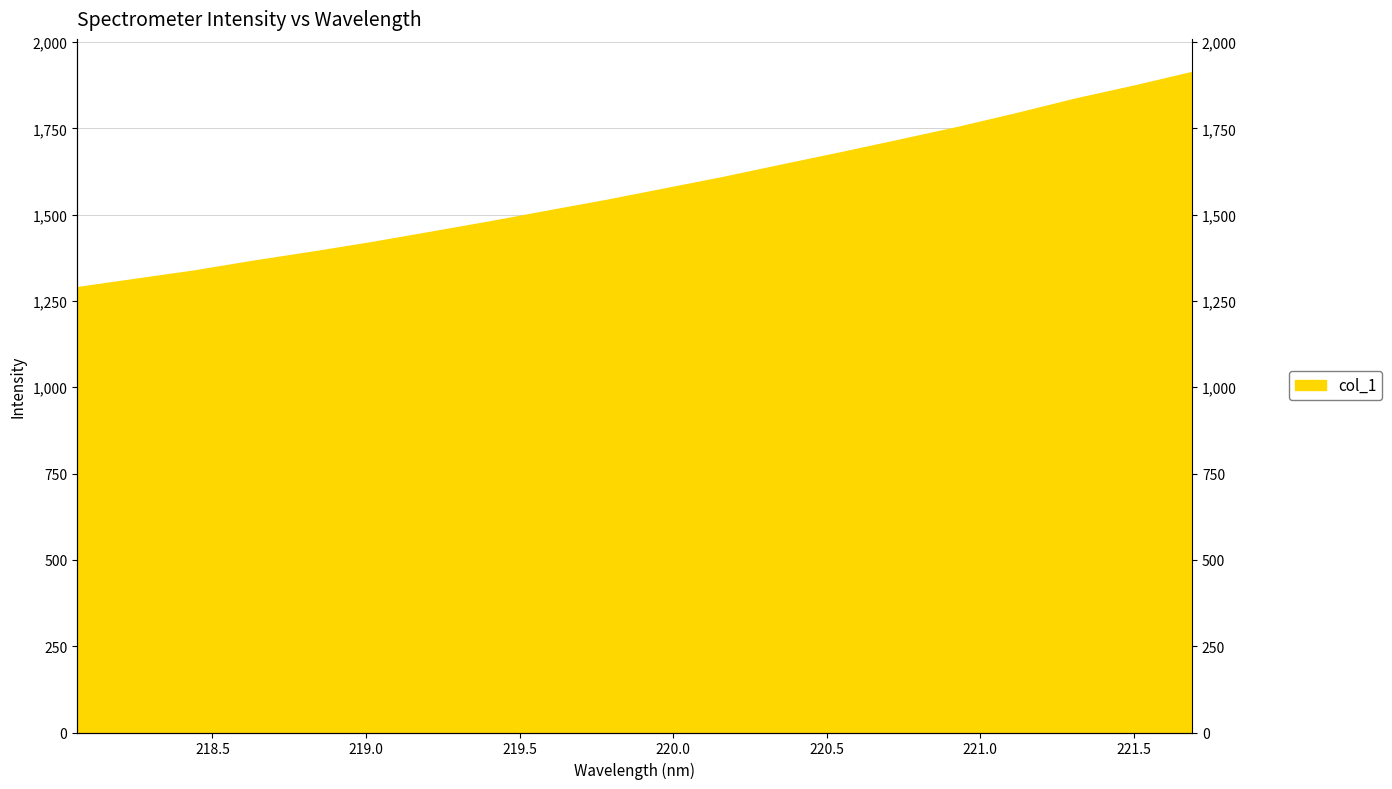

What is the label of the 15th point from the right?

219.0156